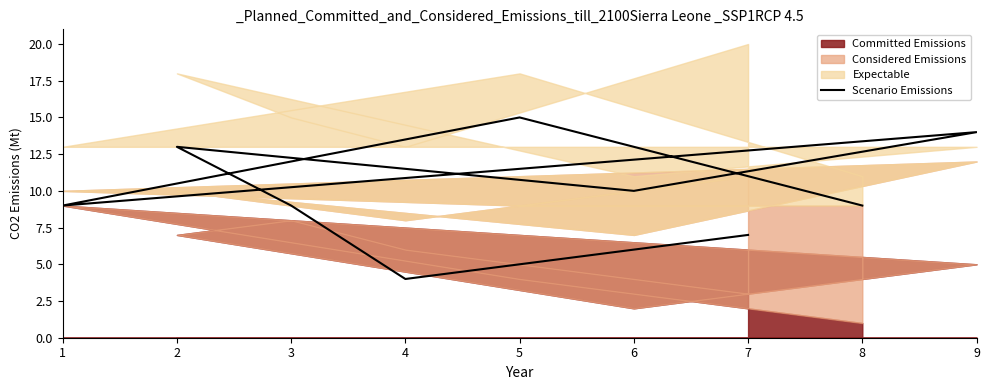

Reading right to left, transcribe all the data shown in this chart.

7	4	9	13	10	14	9	15	9